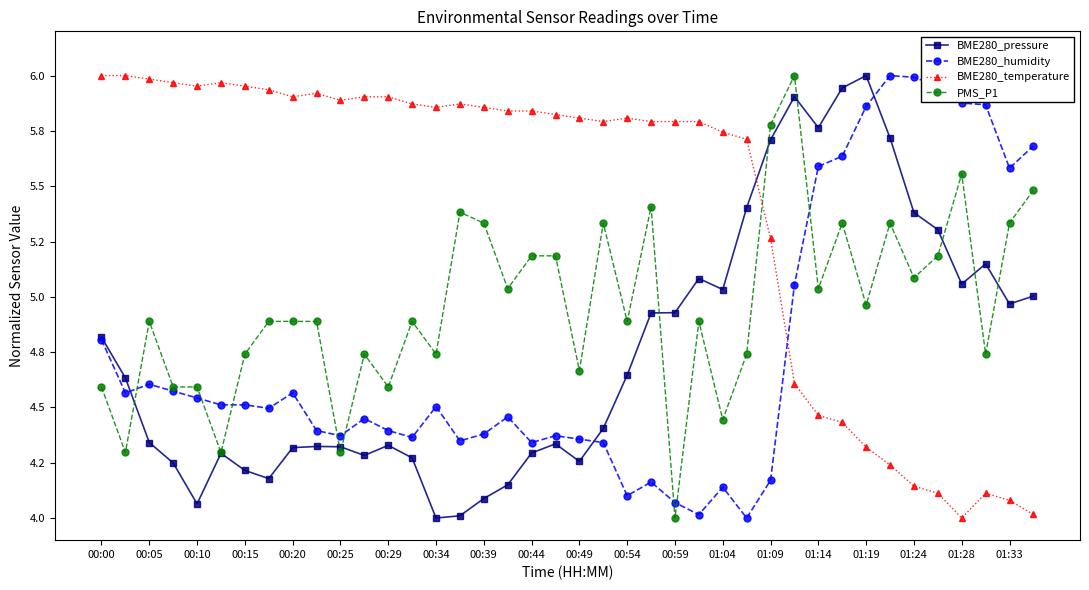

Which series has the largest total across all categories?

BME280_temperature